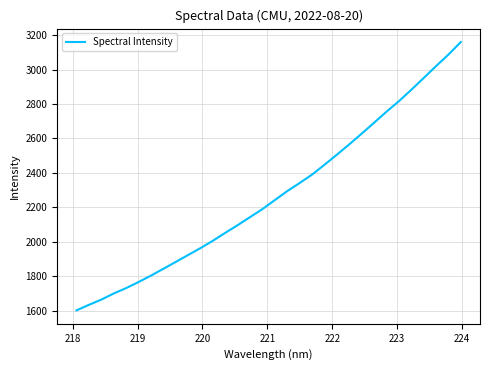

What is the maximum value shown in the chart?

3160.0